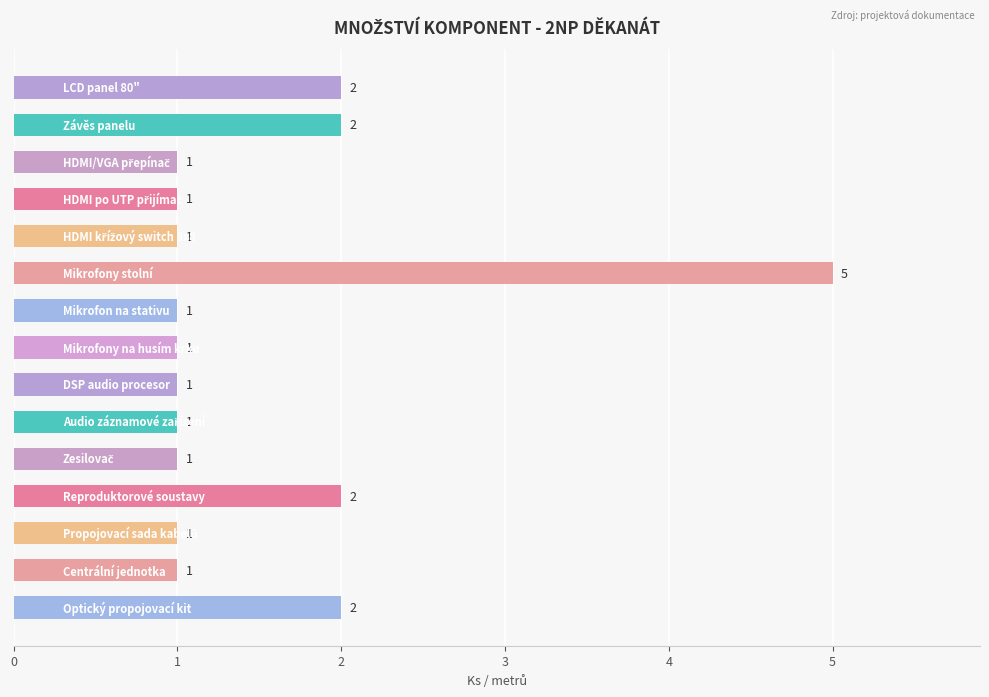

What is the greatest value displayed?

5